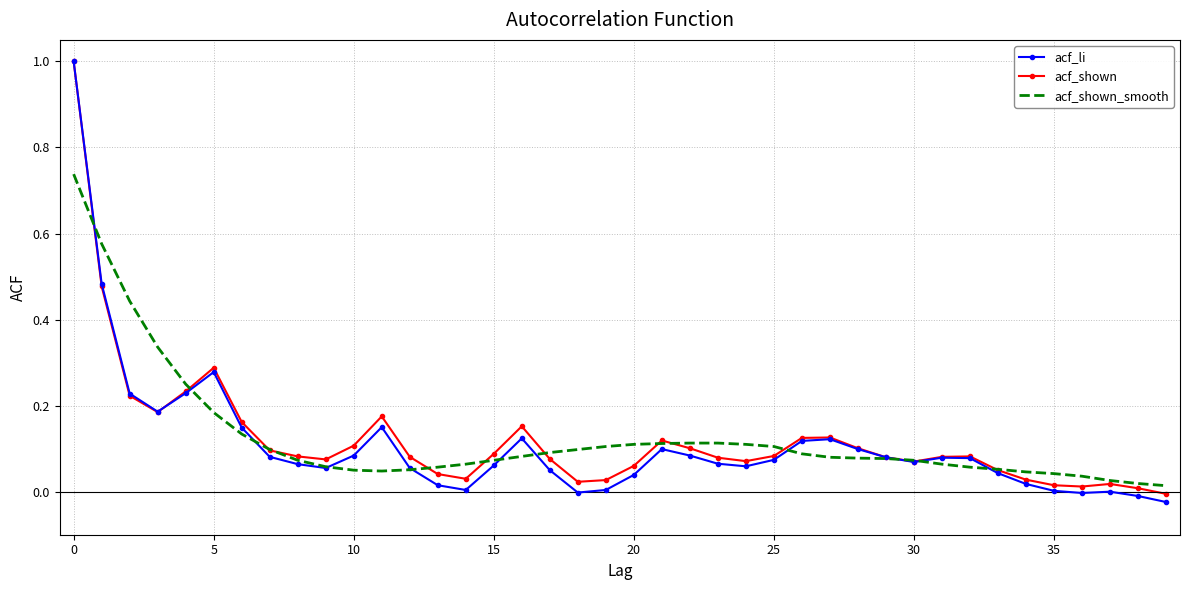

What is the maximum value shown in the chart?

1.0